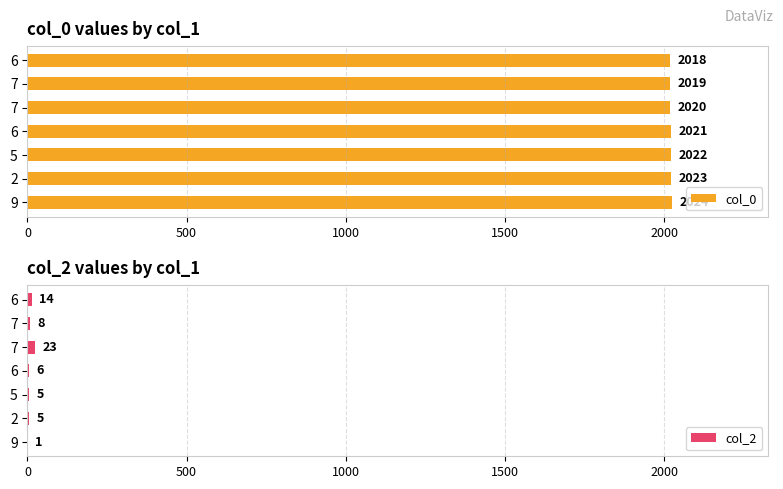

Which series has the largest total across all categories?

col_0